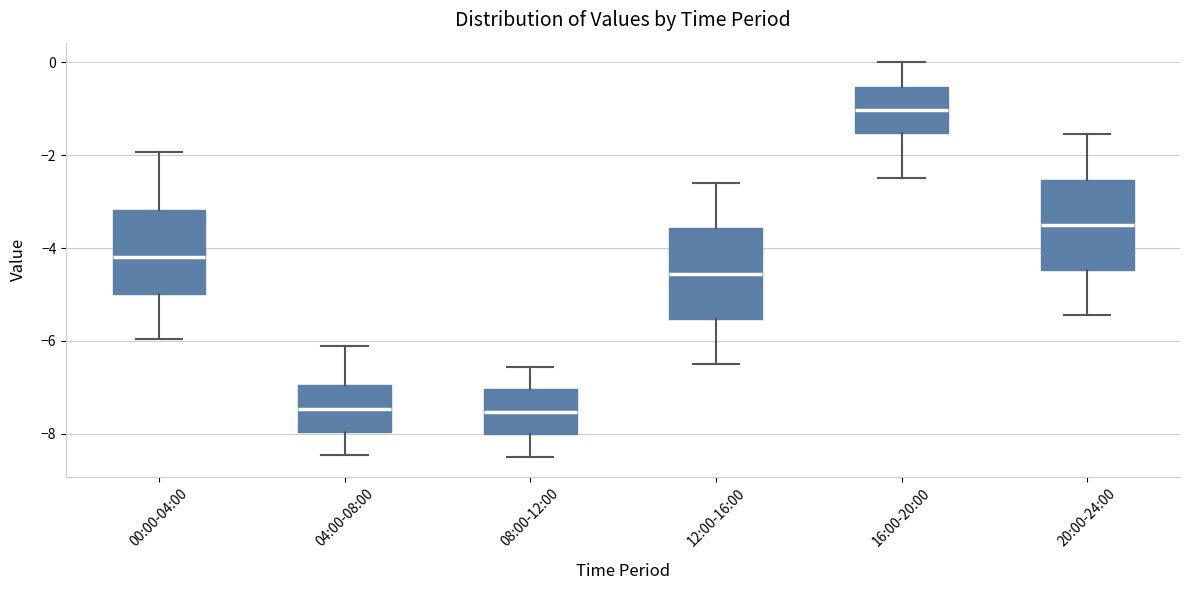

Reading left to right, read every box against the y-axis: the position of its median line, the range the box covers, and the ends of its whiskers. The values are not printed on the chart, so give them approximately, as read against the axis.

00:00-04:00: median -4.2, box -5.0 to -3.2, whiskers -6.0 to -2.0
04:00-08:00: median -7.4, box -8.0 to -7.0, whiskers -8.4 to -6.0
08:00-12:00: median -7.6, box -8.0 to -7.0, whiskers -8.4 to -6.6
12:00-16:00: median -4.6, box -5.6 to -3.6, whiskers -6.4 to -2.6
16:00-20:00: median -1.0, box -1.6 to -0.6, whiskers -2.4 to 0.0
20:00-24:00: median -3.4, box -4.4 to -2.6, whiskers -5.4 to -1.6